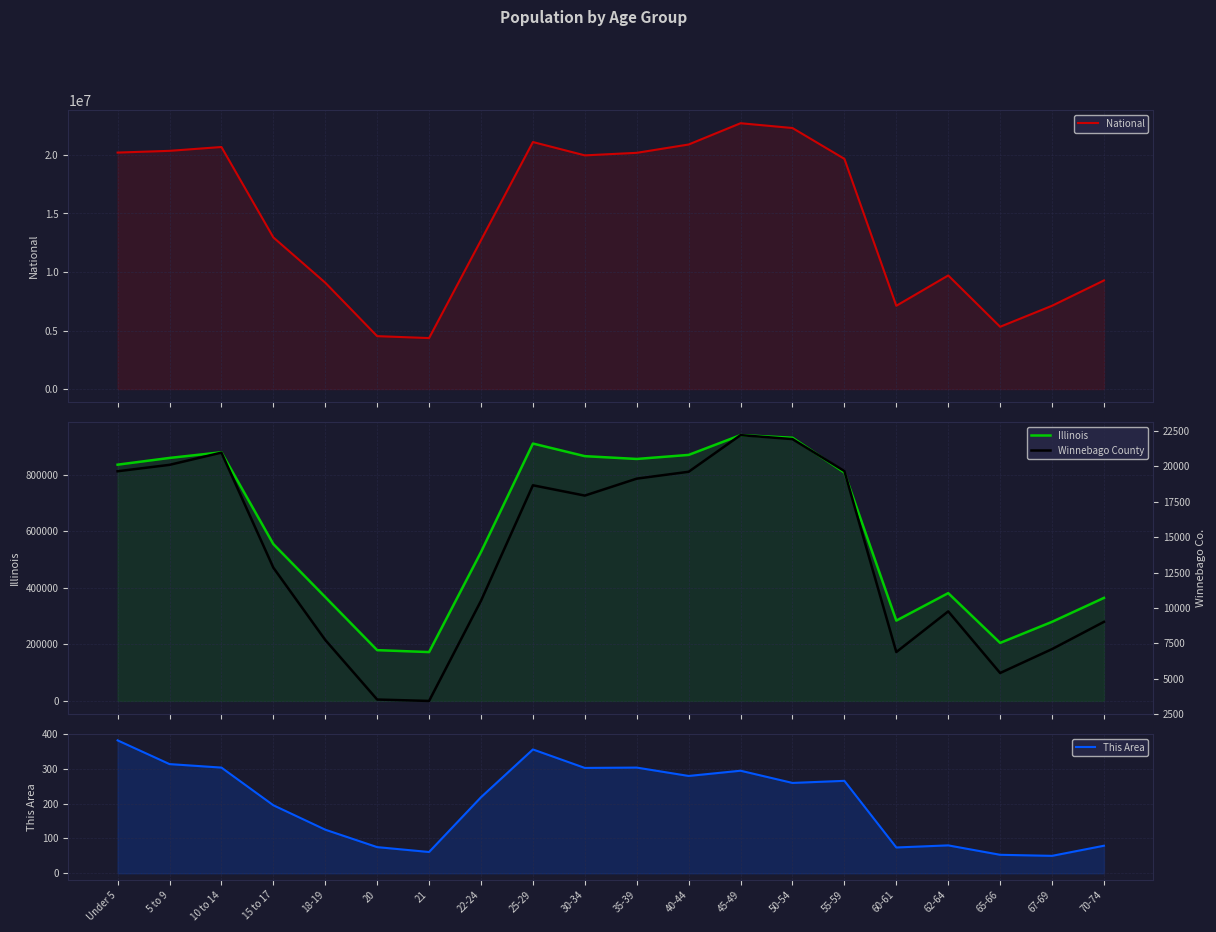

In National, how many points are lower than both neighbors (excluding endpoints)?

4